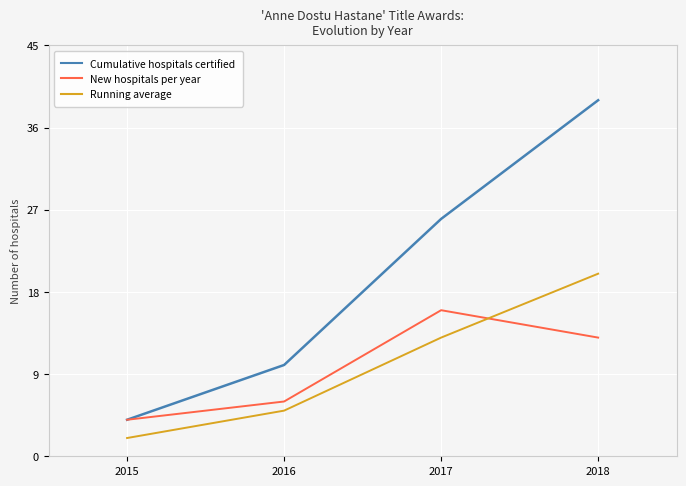

List the series in order of their peak value, lowest first.

New hospitals per year, Running average, Cumulative hospitals certified